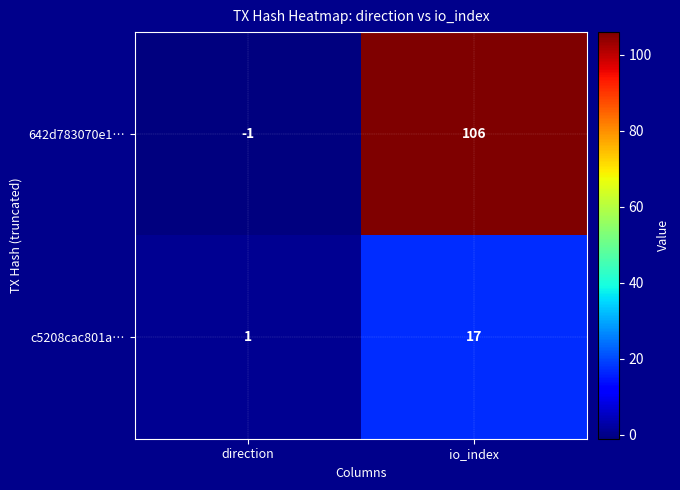

Rank the series at io_index from lowest to highest value.

c5208cac801a…, 642d783070e1…